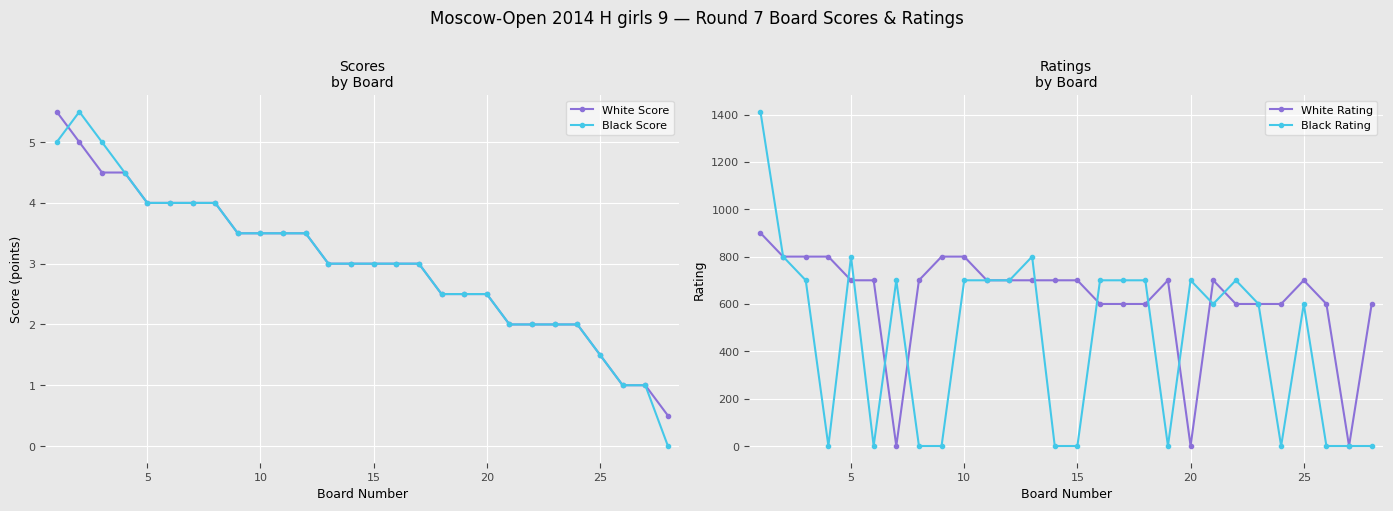

Does the chart display data point markers on the line(s)?

Yes